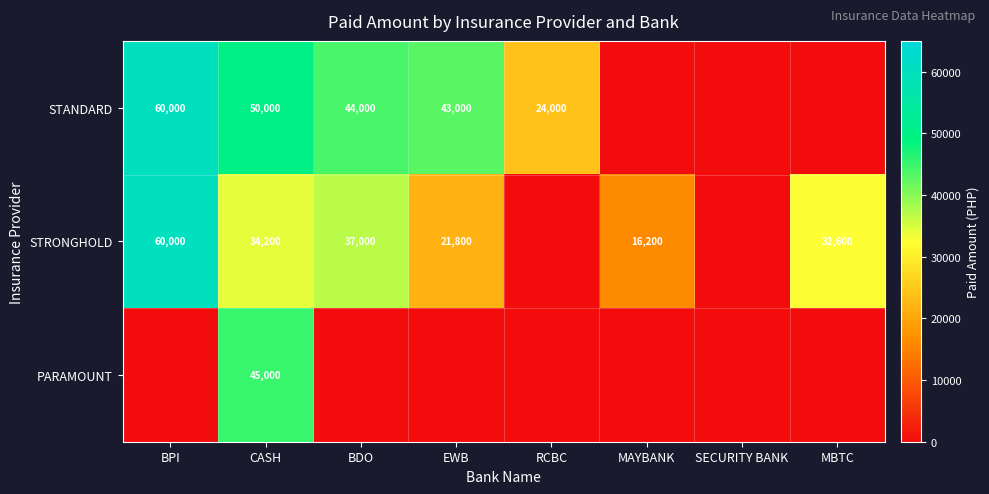

The STANDARD series shows 60000 at BPI. True or false?

True